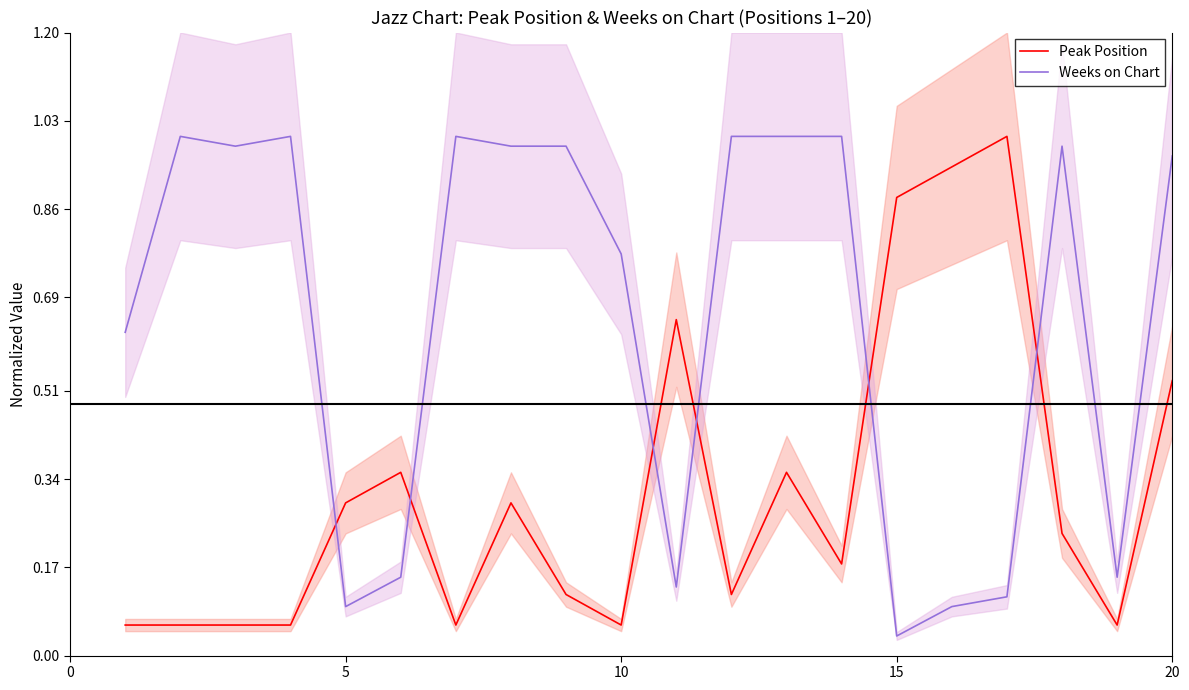

Which category has the lowest value in the Weeks on Chart series?

15